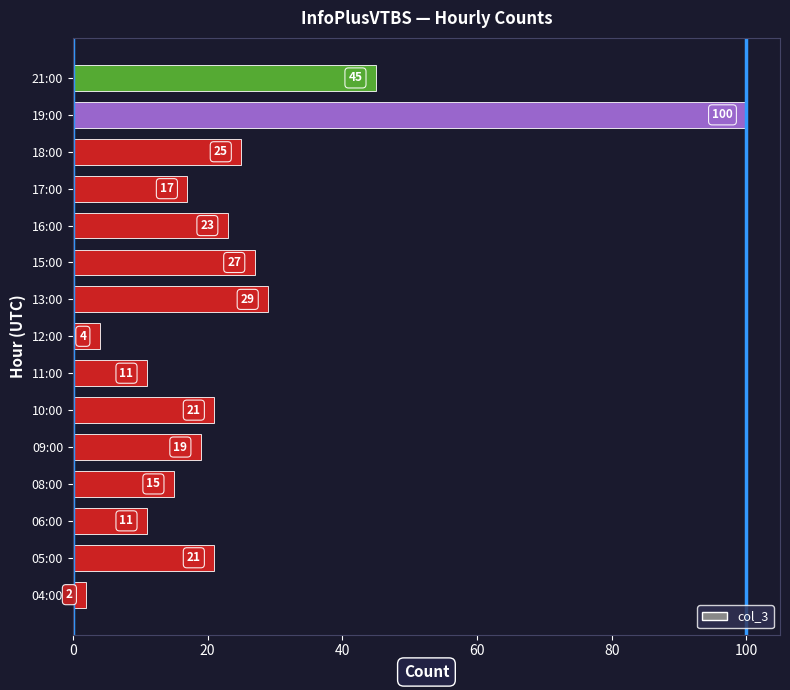

What is the sum of all values?

370